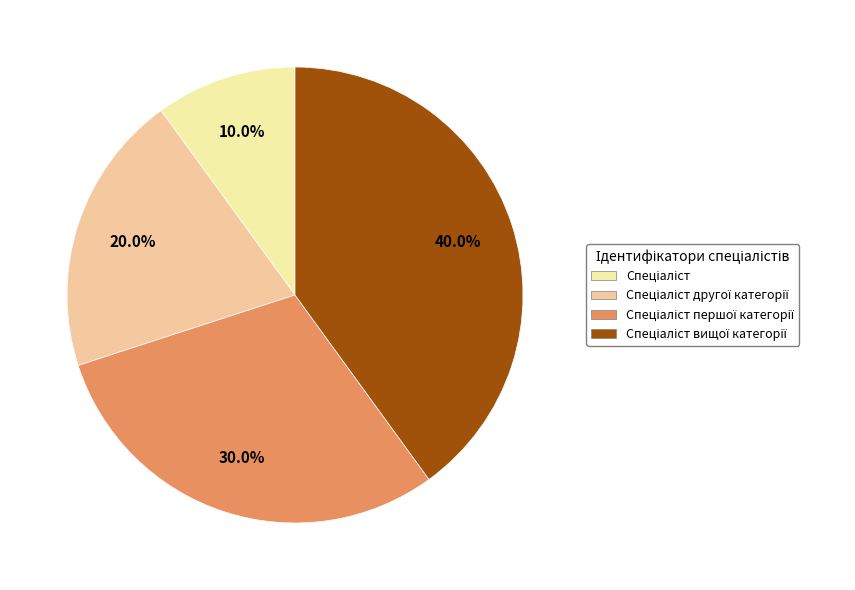

What portion of the pie excludes Спеціаліст другої категорії?

80.0%